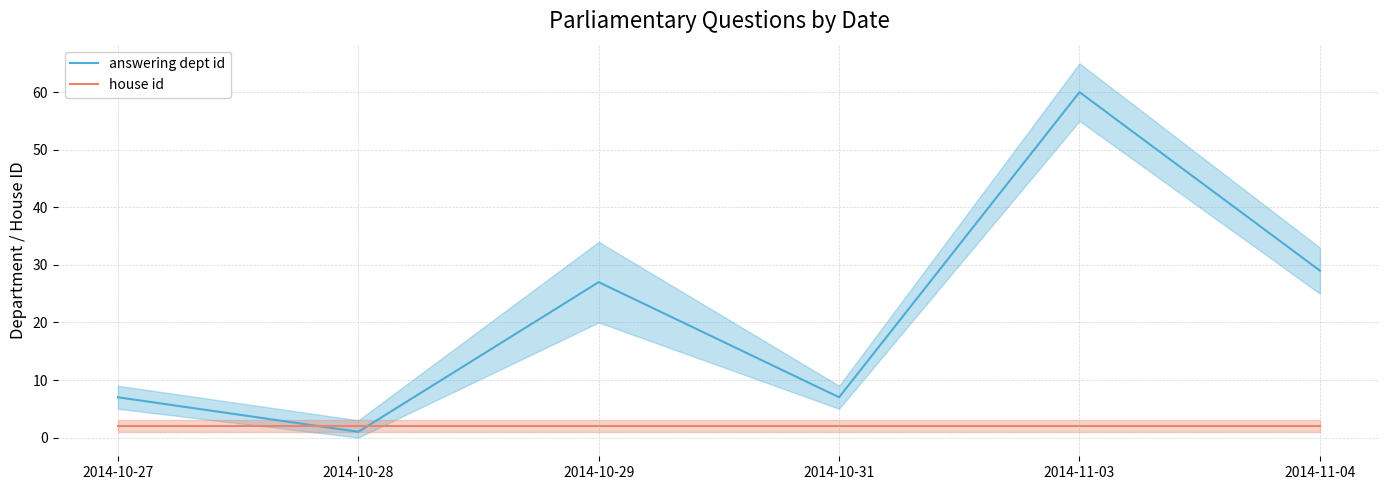

True or false: answering dept id has a value of 7 at 2014-10-27.

True